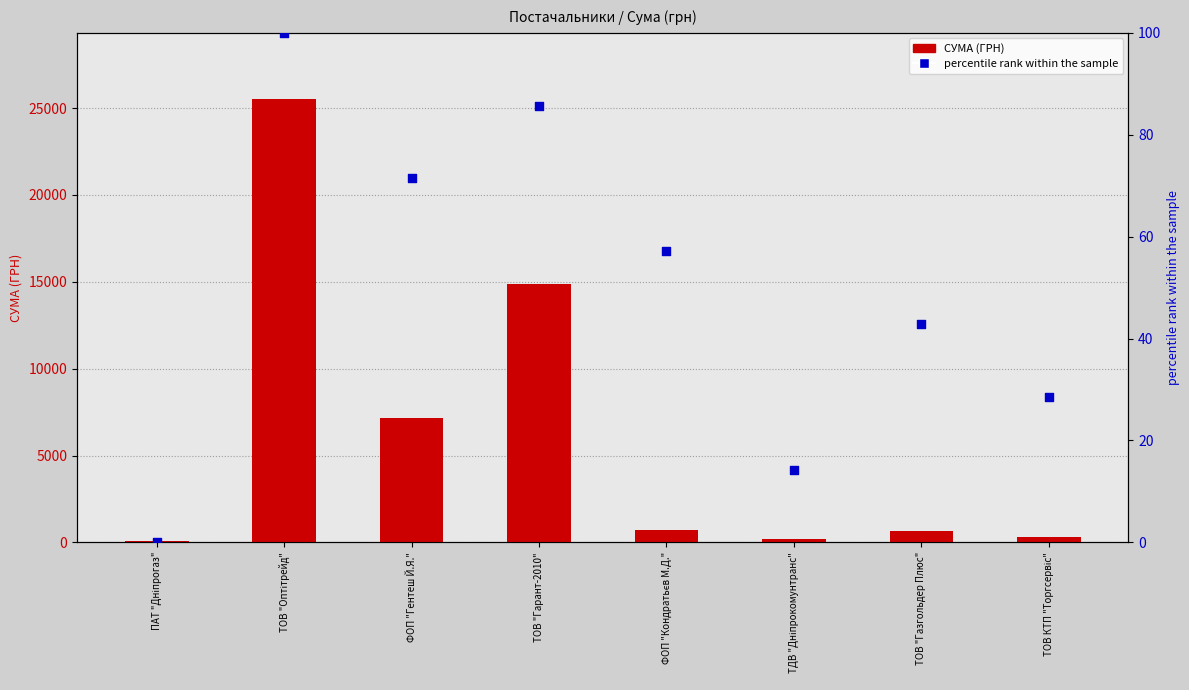

What is the total value across all series at ТОВ "Оптітрейд"?

25603.0